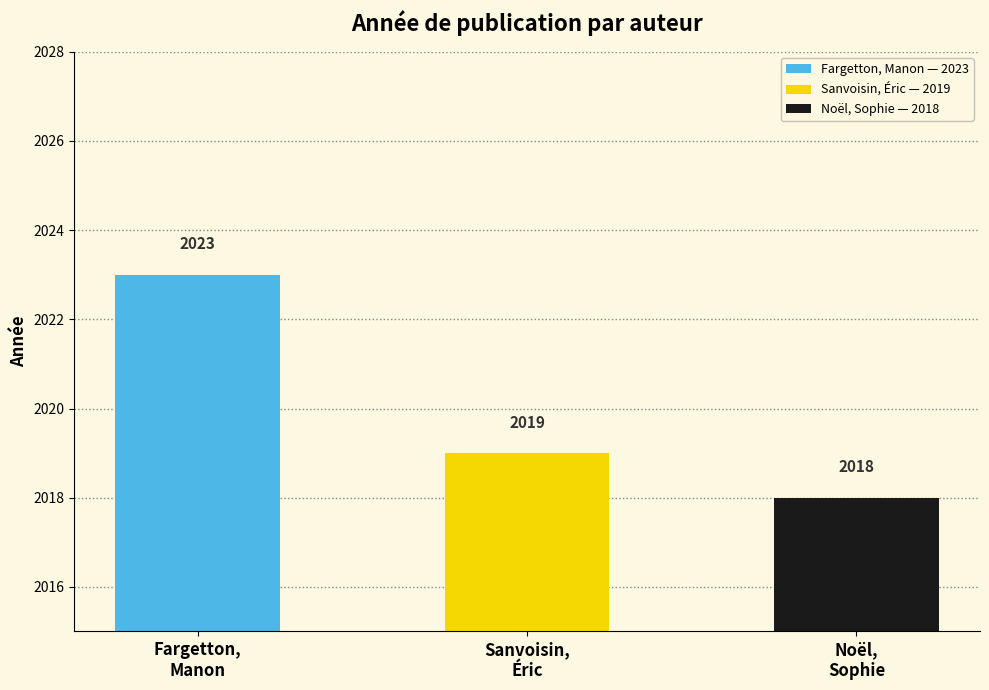

The chart shows a value of 2023 at Fargetton,
Manon. True or false?

True